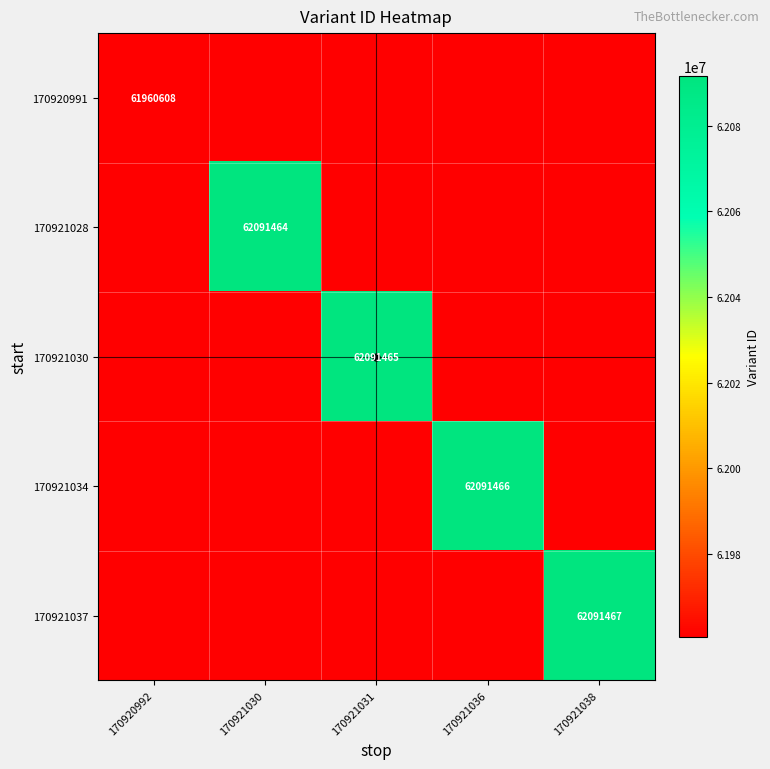

At which label does 170921037 reach its minimum?

170920992